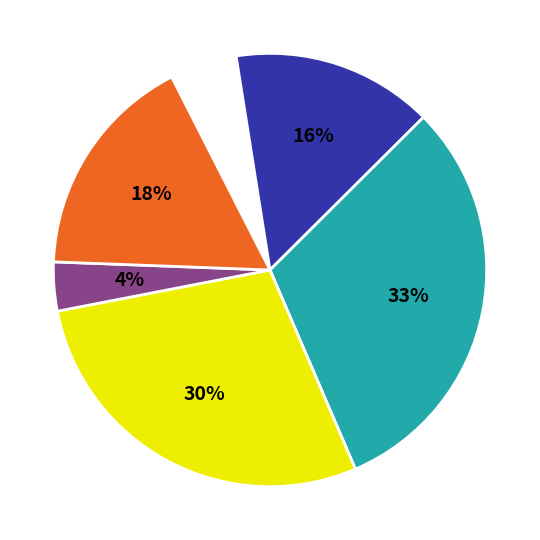

Which slice is the largest?

ЕТ НИКОЛА ПОПОВ